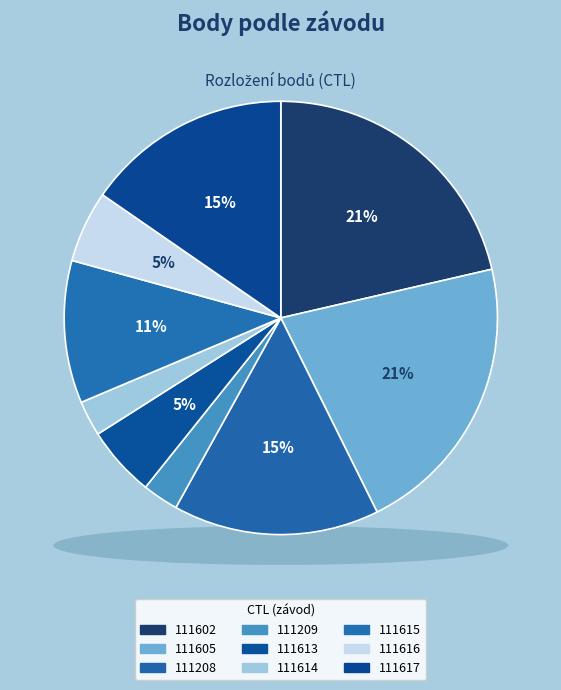

Combined, what portion of the pie is 111615 and 111208?

26.0%